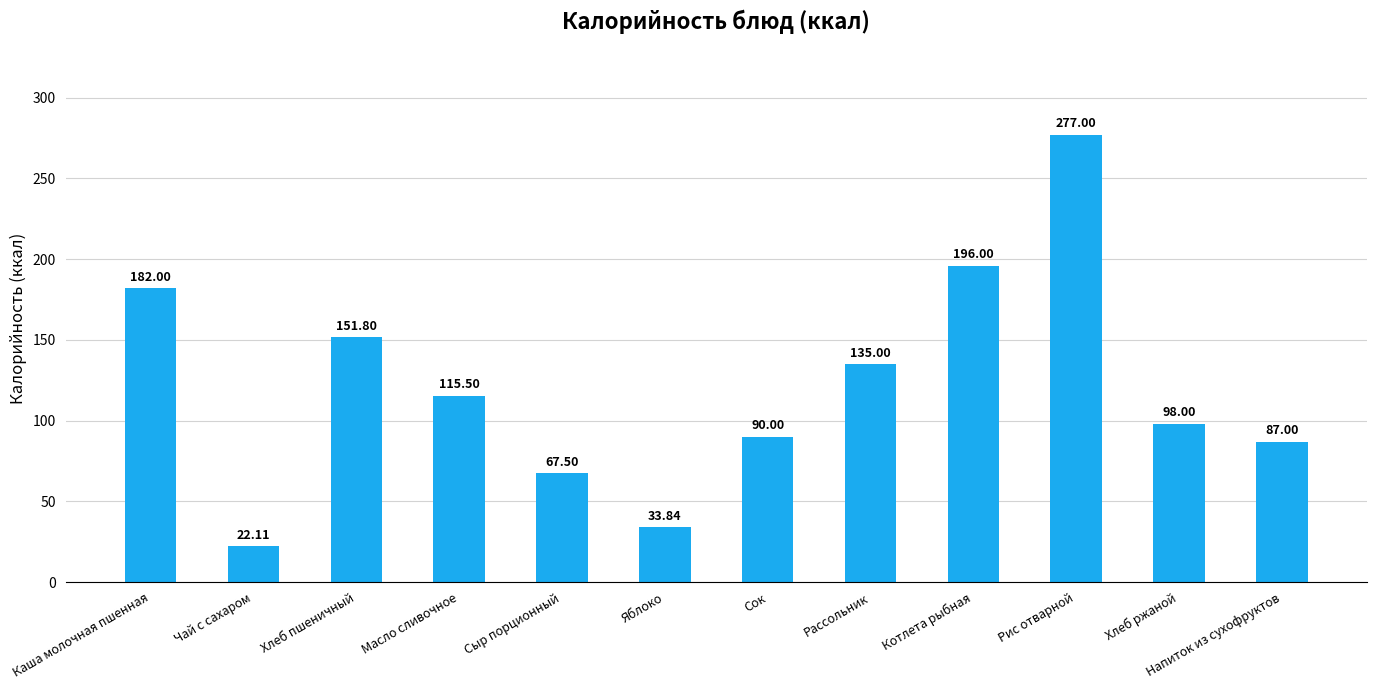

Reading left to right, list all the values displayed in this chart.

Каша молочная пшенная=182.0	Чай с сахаром=22.1	Хлеб пшеничный=151.8	Масло сливочное=115.5	Сыр порционный=67.5	Яблоко=33.8	Сок=90.0	Рассольник=135.0	Котлета рыбная=196.0	Рис отварной=277.0	Хлеб ржаной=98.0	Напиток из сухофруктов=87.0